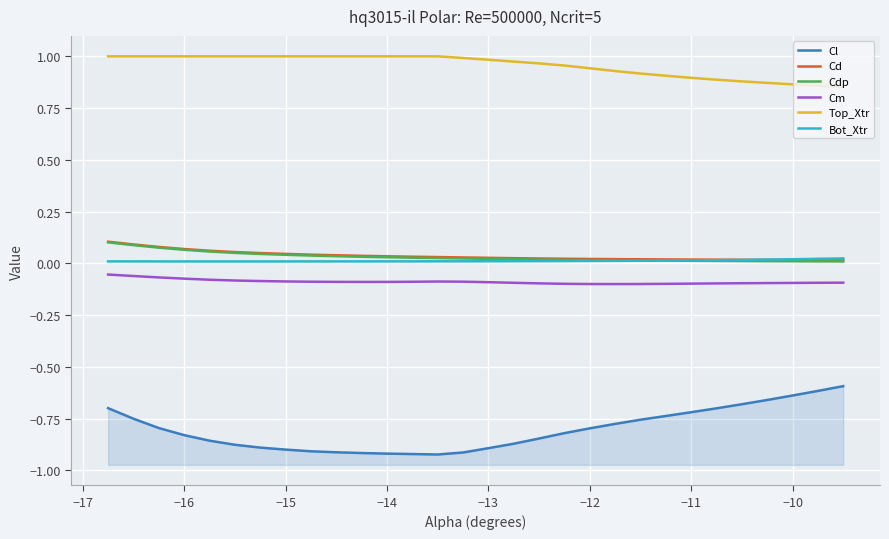

True or false: Cm and Cl cross at least once.

False